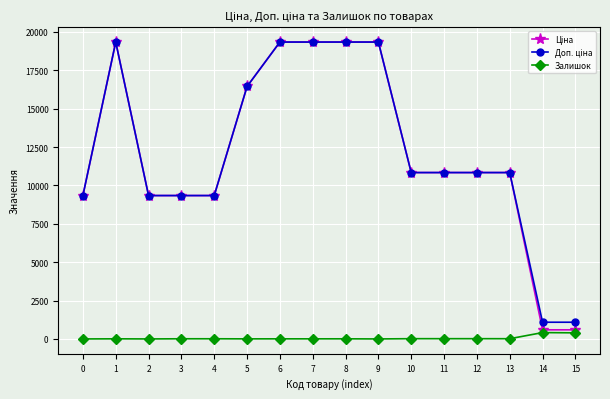

Does the chart have visible grid lines?

Yes